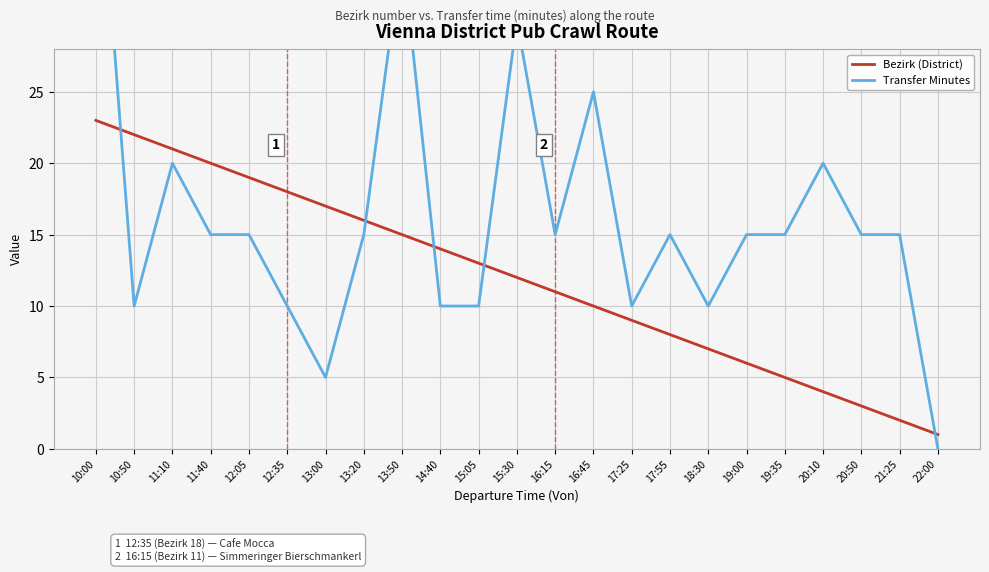

True or false: Bezirk (District) has more than 2 interior local peaks.

False